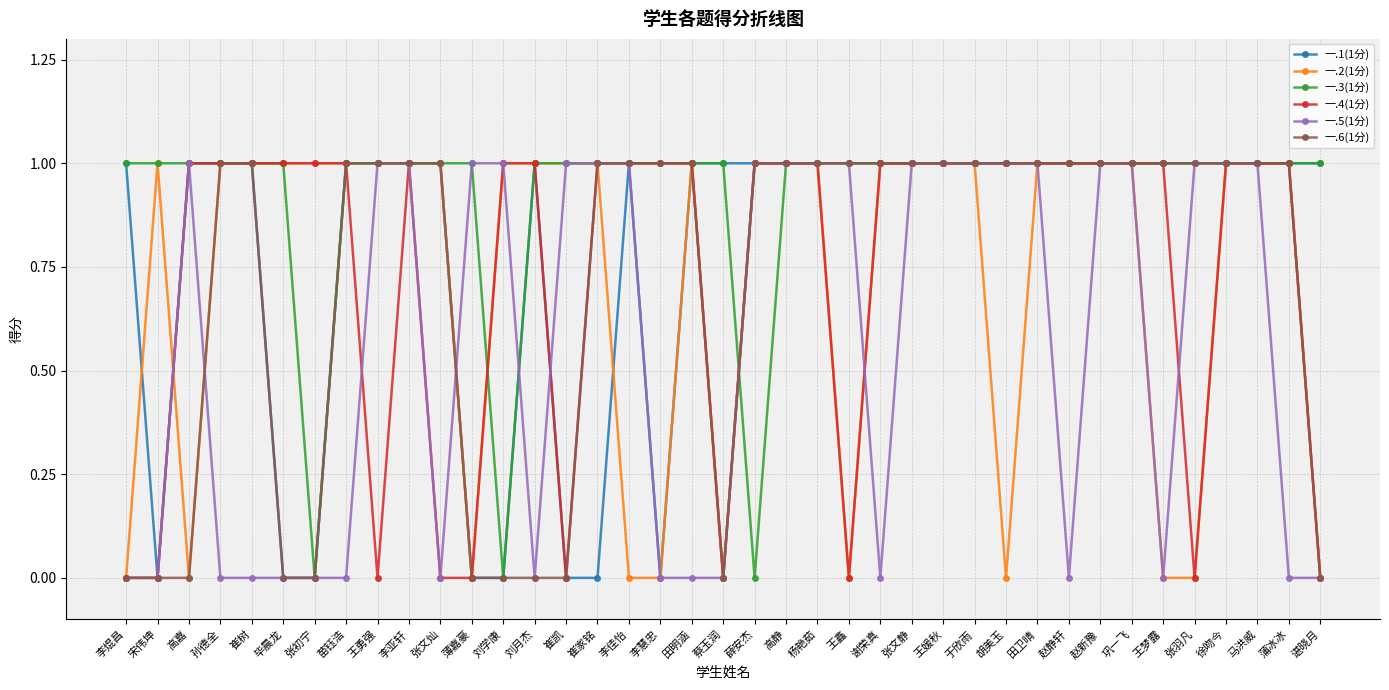

Reading right to left, list all the values displayed in this chart.

一.1(1分): 1	1	1	1	1	1	1	1	1	1	1	1	1	1	1	1	1	1	1	1	1	0	1	0	0	1	0	0	1	1	1	1	0	0	1	1	1	0	1
一.2(1分): 0	1	1	1	0	0	1	1	1	1	0	1	1	1	1	0	1	1	1	0	1	0	0	1	1	1	1	0	1	1	1	1	1	1	1	1	0	1	0
一.3(1分): 1	1	1	1	1	1	1	1	1	1	1	1	1	1	1	1	1	1	0	1	1	1	1	1	1	1	0	1	1	1	1	1	0	1	1	1	1	1	1
一.4(1分): 0	1	1	1	0	1	1	1	1	1	1	1	1	1	1	0	1	1	1	0	1	1	1	1	0	1	1	0	0	1	0	1	1	1	1	1	1	0	0
一.5(1分): 0	0	1	1	1	0	1	1	0	1	1	1	1	1	0	1	1	1	1	0	0	0	1	1	1	0	1	1	0	1	1	0	0	0	0	0	1	0	0
一.6(1分): 0	1	1	1	1	1	1	1	1	1	1	1	1	1	1	1	1	1	1	0	1	1	1	1	0	0	0	0	1	1	1	1	0	0	1	1	0	0	0